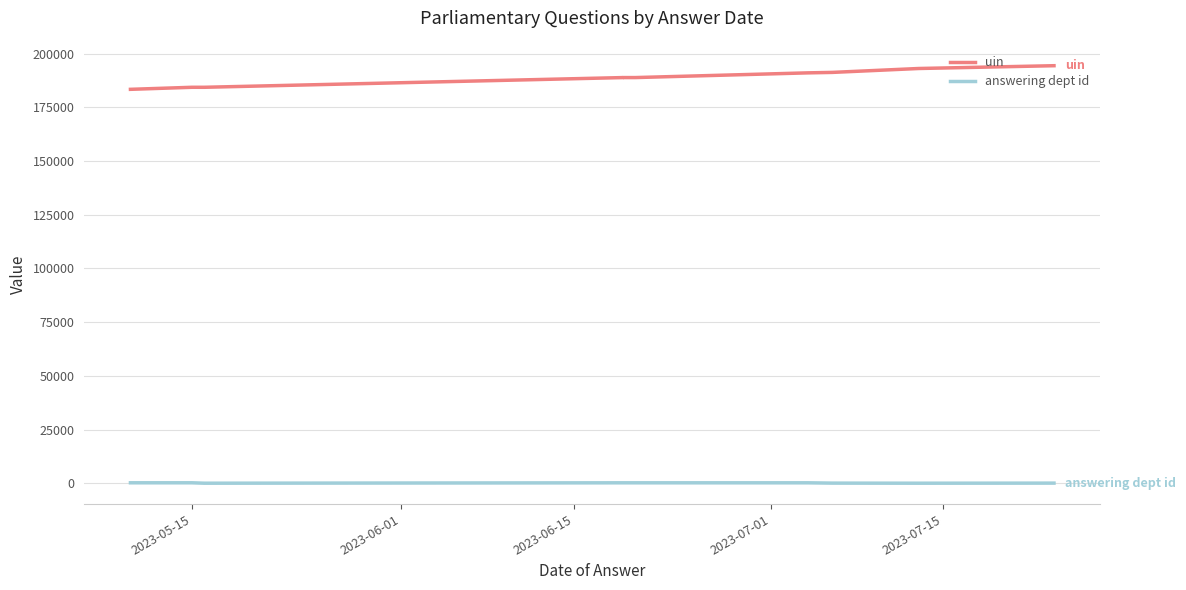

Where is the first local minimum for answering dept id?

2023-06-15